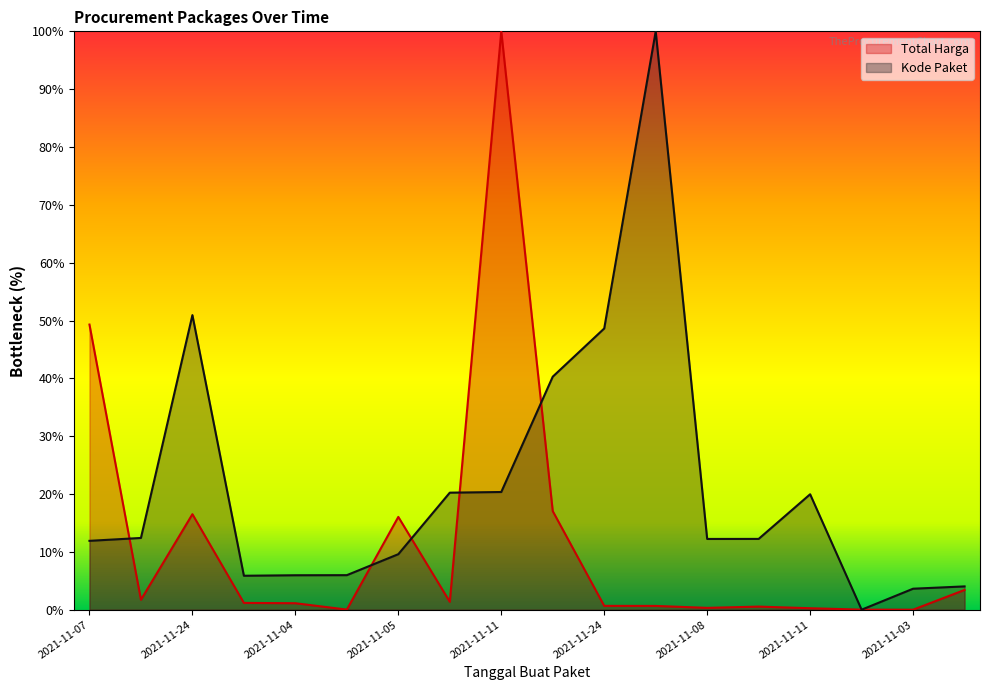

At which category does Total Harga reach its first local peak?

2021-11-24